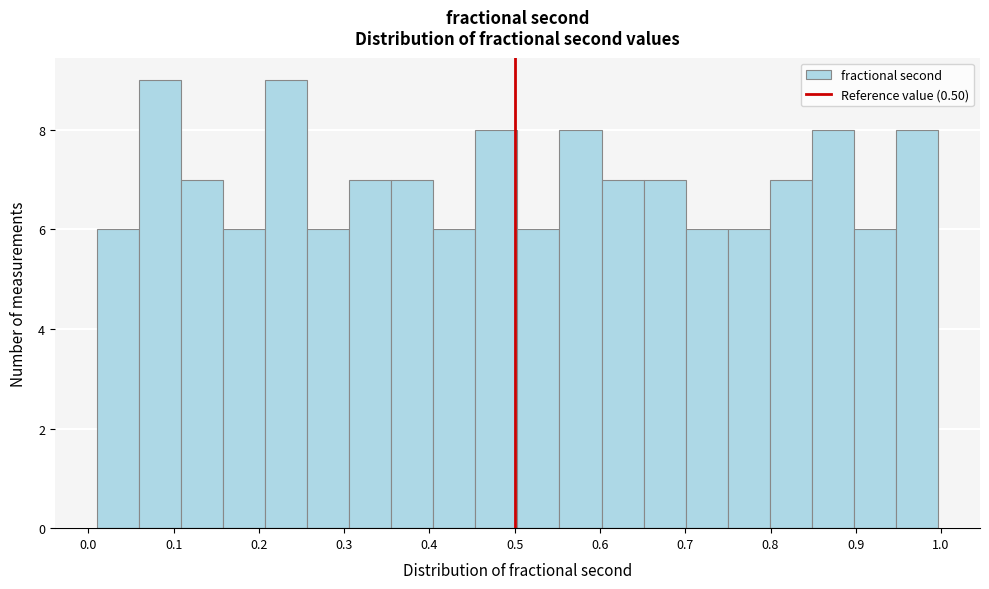

Reading left to right, transcribe this chart: for each bar, give the range it covers on the x-axis and its height. Neither the bar edges nor the heights are printed on the chart, so give them approximately, as read against the axes.

0.01 to 0.06: 6
0.06 to 0.11: 9
0.11 to 0.16: 7
0.16 to 0.21: 6
0.21 to 0.26: 9
0.26 to 0.31: 6
0.31 to 0.36: 7
0.36 to 0.40: 7
0.40 to 0.45: 6
0.45 to 0.50: 8
0.50 to 0.55: 6
0.55 to 0.60: 8
0.60 to 0.65: 7
0.65 to 0.70: 7
0.70 to 0.75: 6
0.75 to 0.80: 6
0.80 to 0.85: 7
0.85 to 0.90: 8
0.90 to 0.95: 6
0.95 to 1.00: 8